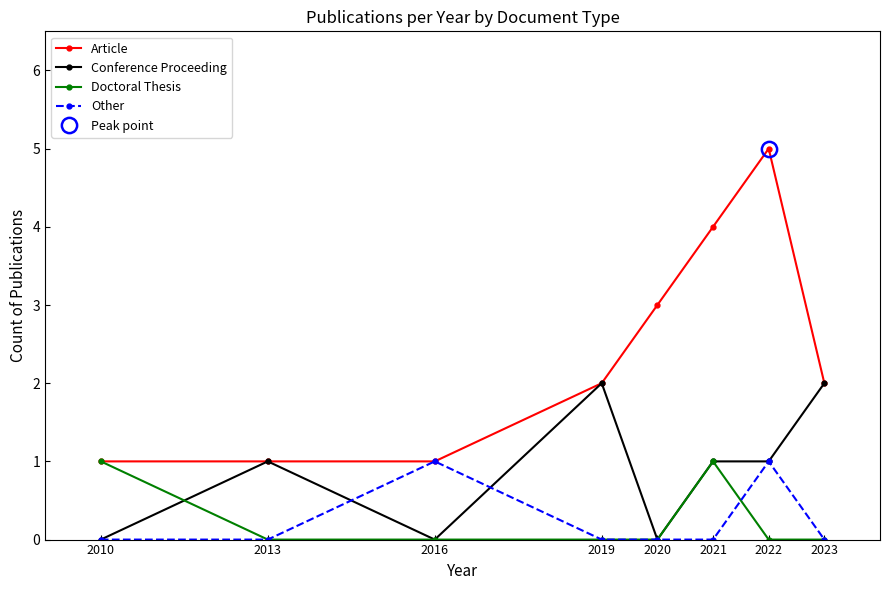

At which label does Conference Proceeding first exceed 1?

2019